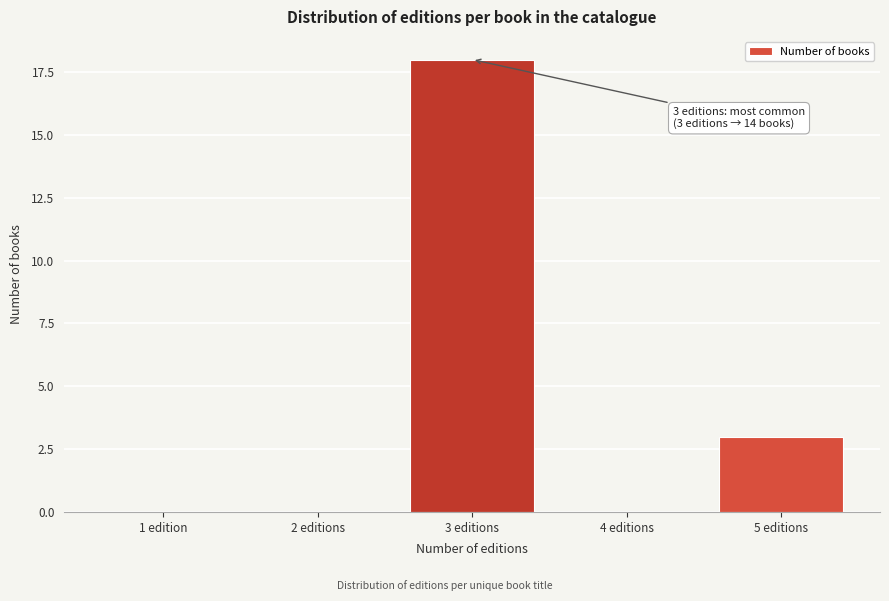

Reading left to right, transcribe all the data shown in this chart.

1 edition=0	2 editions=0	3 editions=18	4 editions=0	5 editions=3